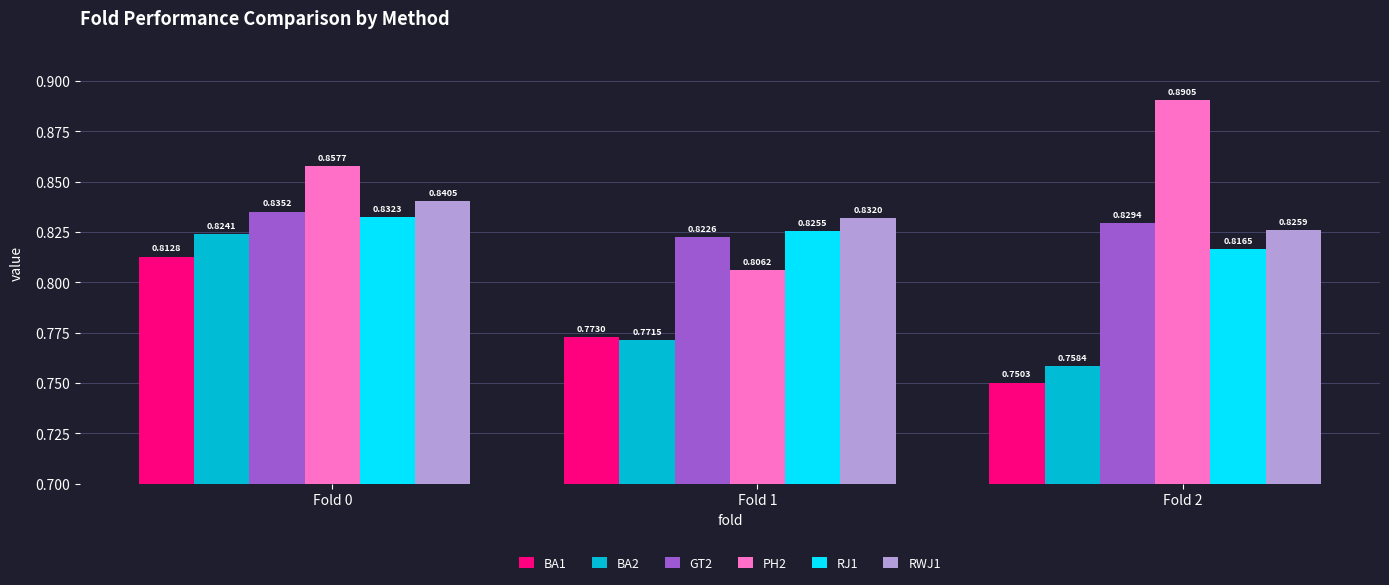

Rank the categories by GT2 value from lowest to highest.

Fold 1, Fold 2, Fold 0